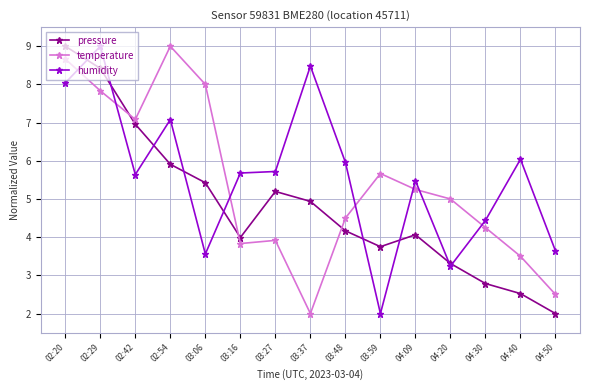

Rank the series by their average value, from lowest to highest.

pressure, temperature, humidity